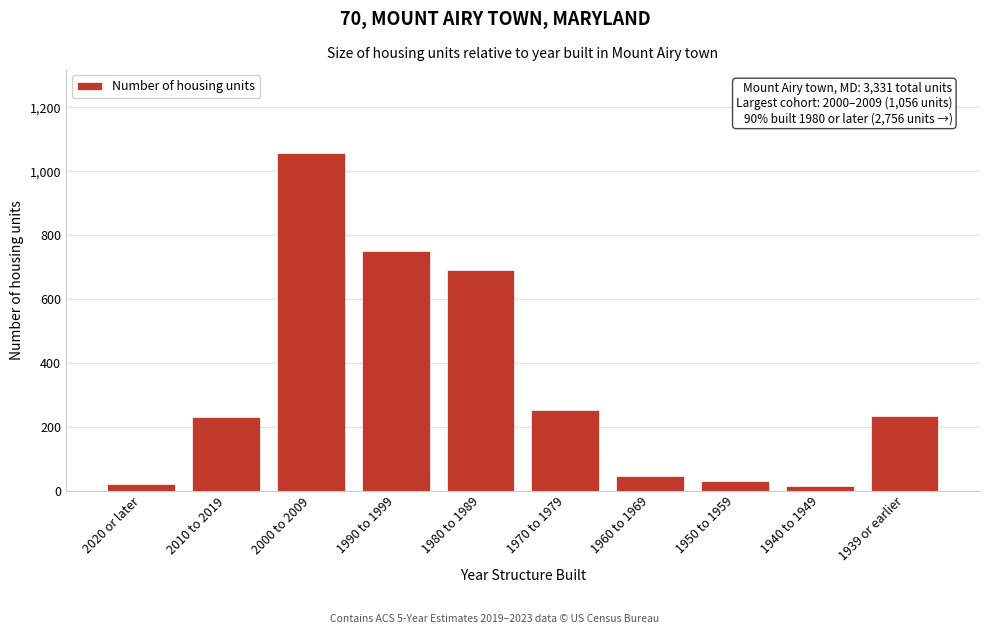

What is the label of the 2nd bar from the right?

1940 to 1949